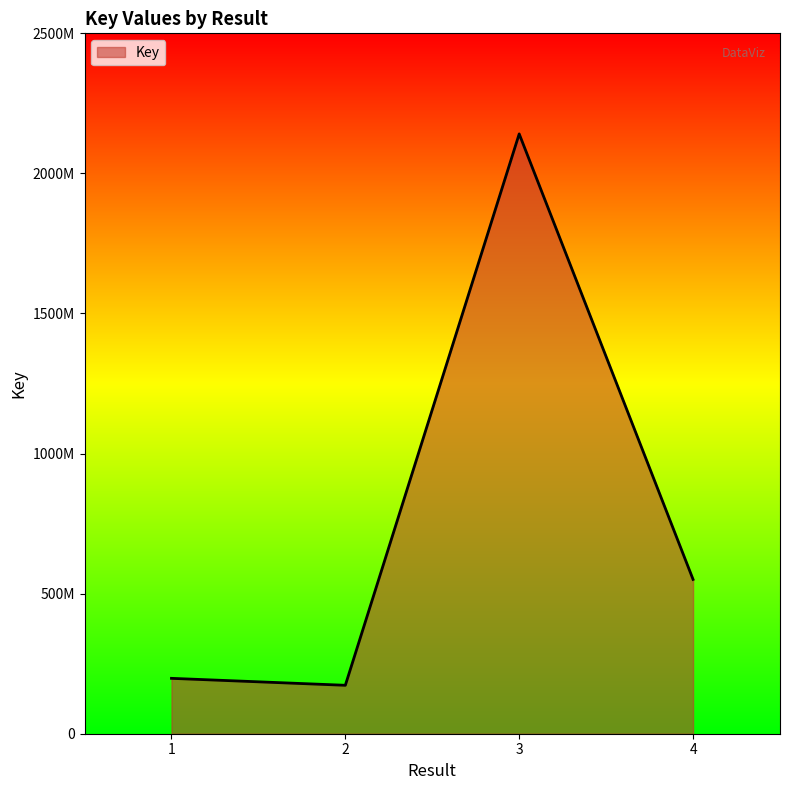

What value does the data have at 2, to the nearest 10?

172864890